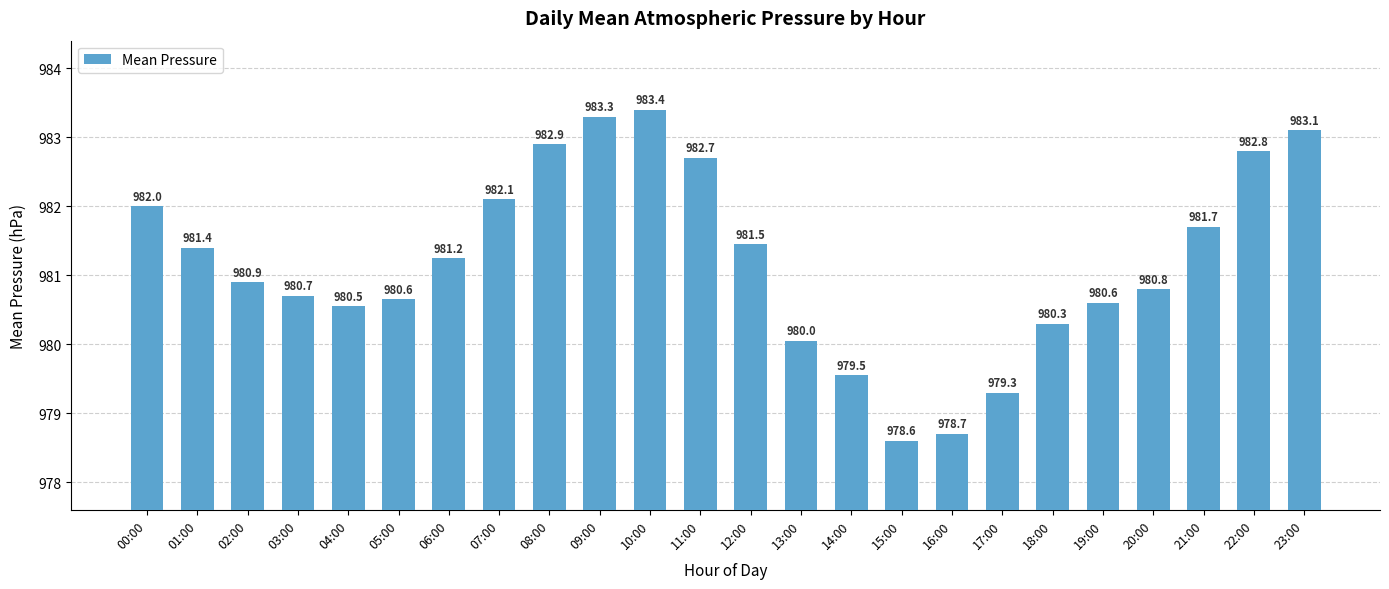

Read the value at 21:00.

981.7